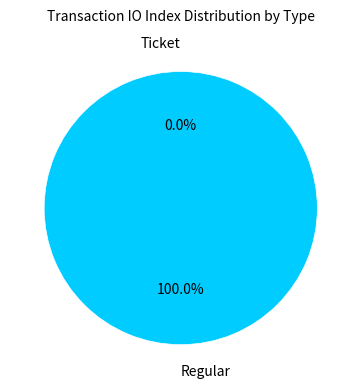

Which slice represents more than half of the pie?

Regular